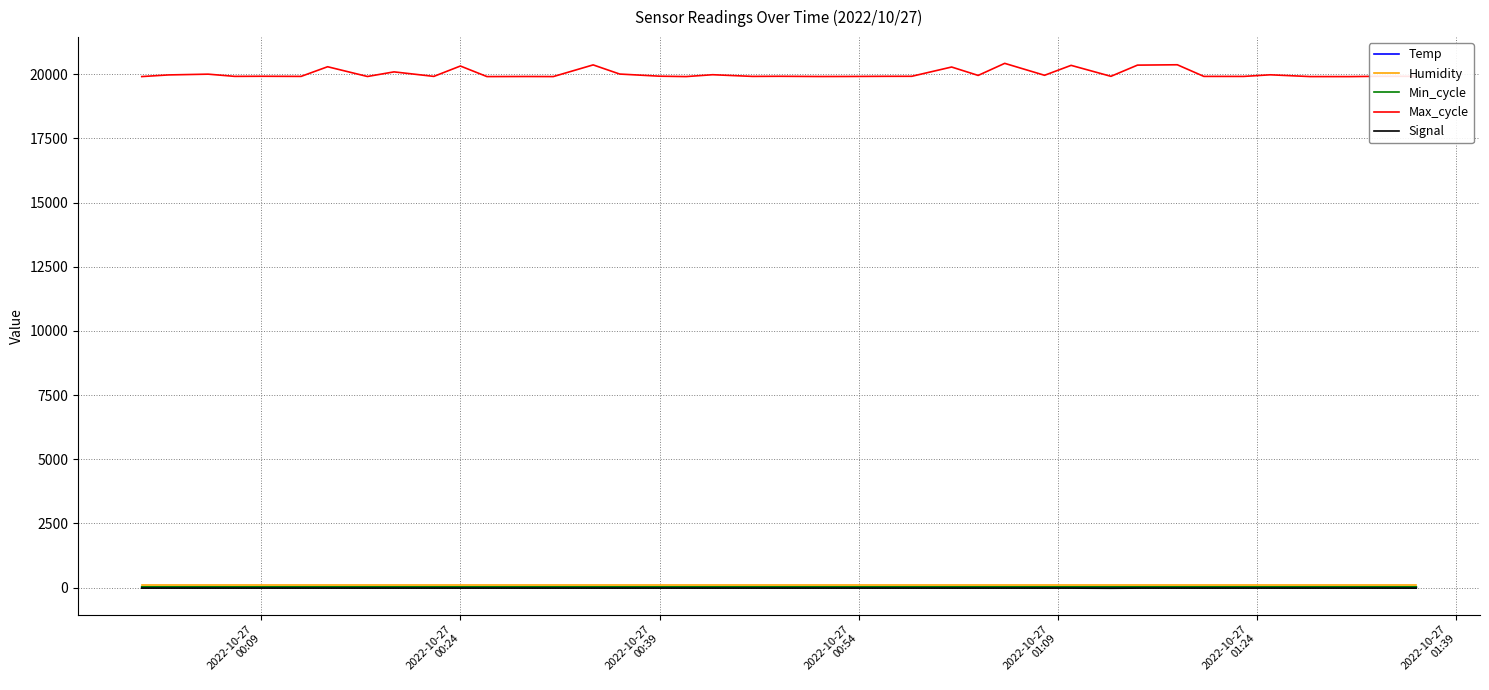

Which series has the largest total across all categories?

Max_cycle